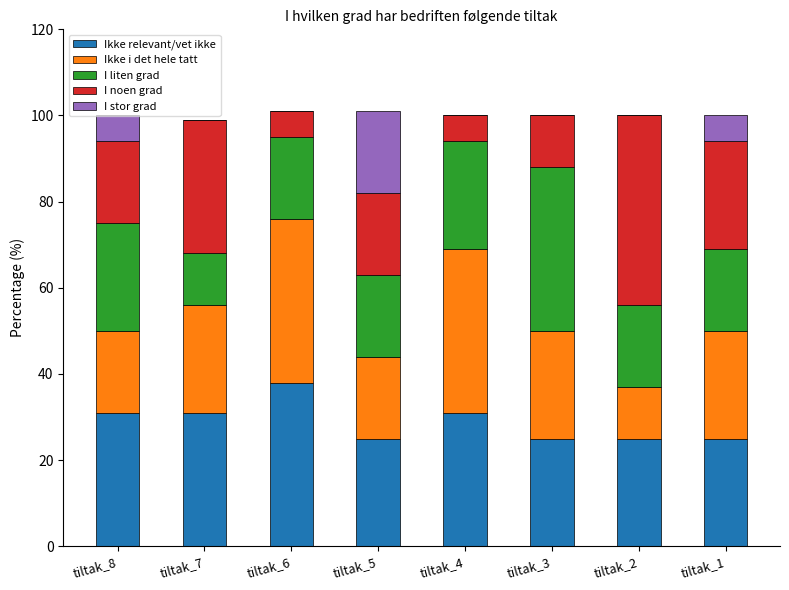

What is the sum of all Ikke relevant/vet ikke values?

231